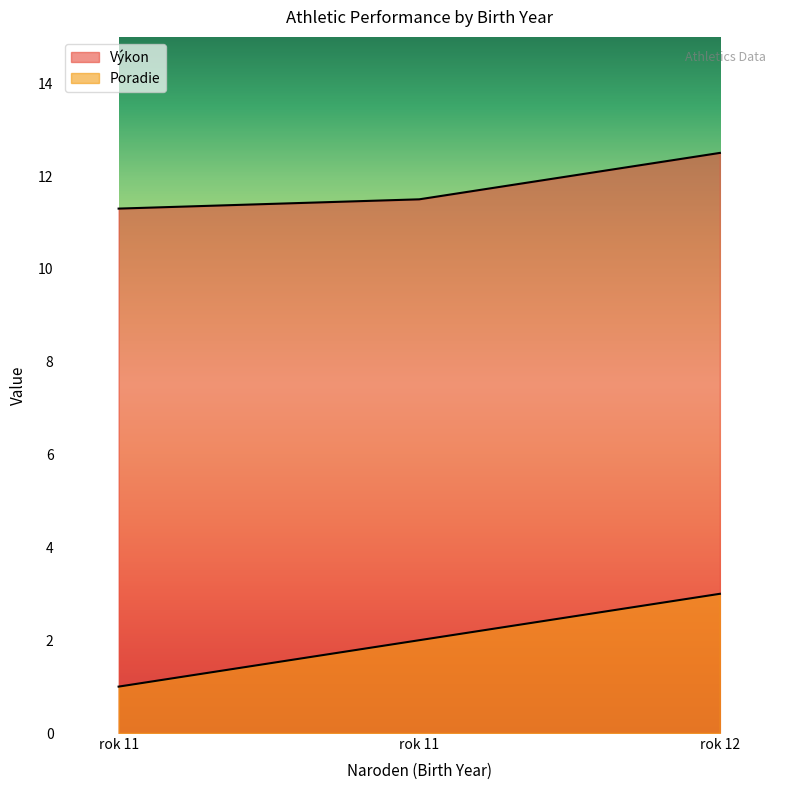

What is the value of the Výkon point at the 3rd from the left?

12.5